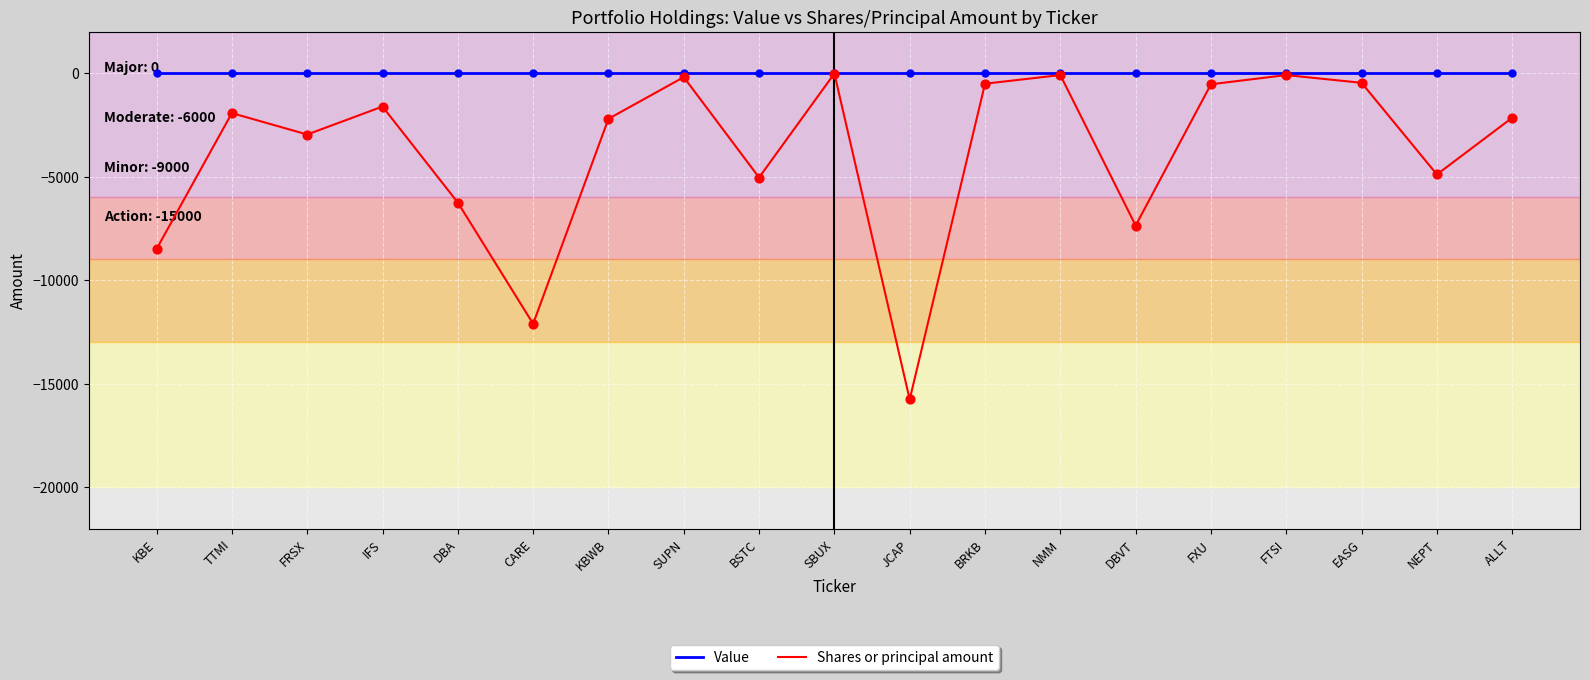

What is the total value across all series at TTMI?

-1936